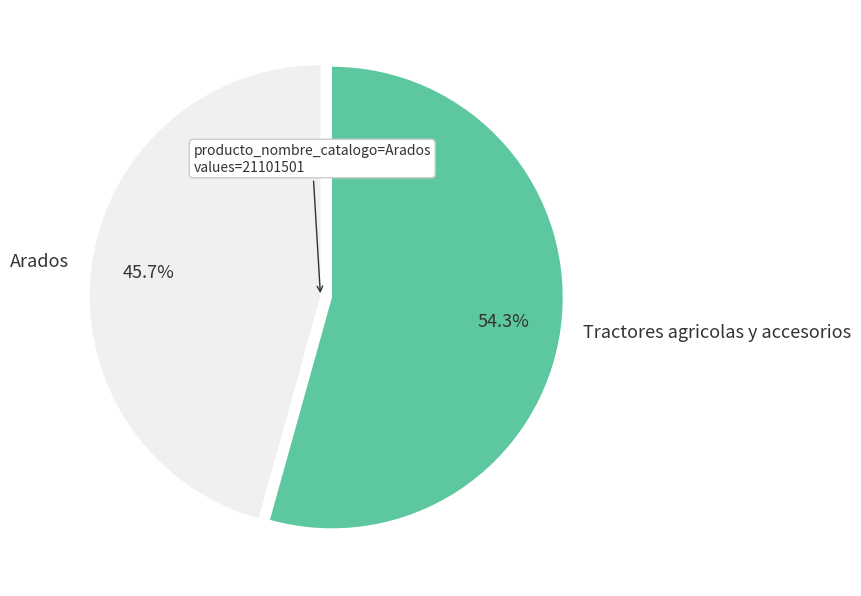

To the nearest percent, what is the difference between the largest and smallest slice percentages?

9%